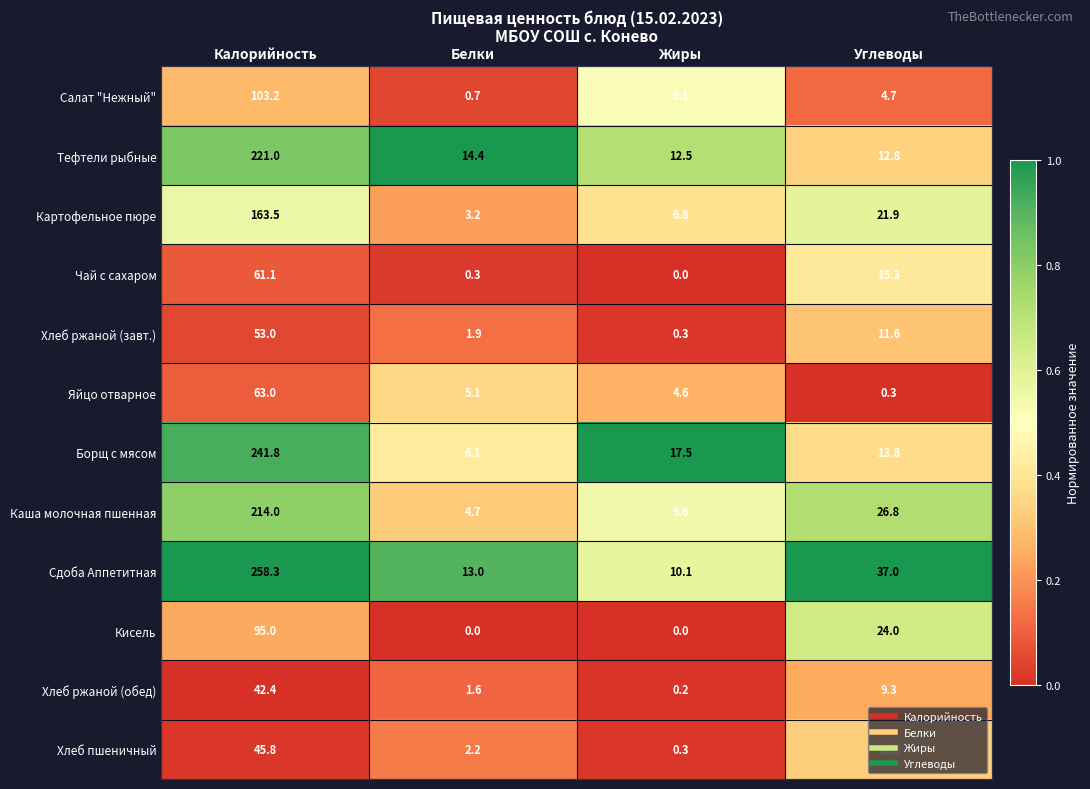

Which series changed the most between Белки and Жиры?

Борщ с мясом